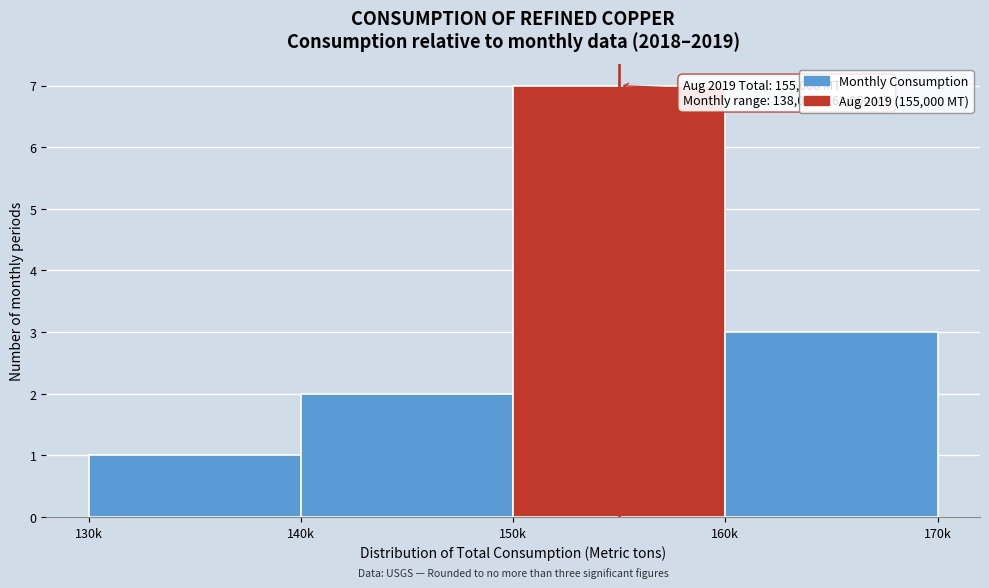

Reading right to left, transcribe all the data shown in this chart.

3	7	2	1